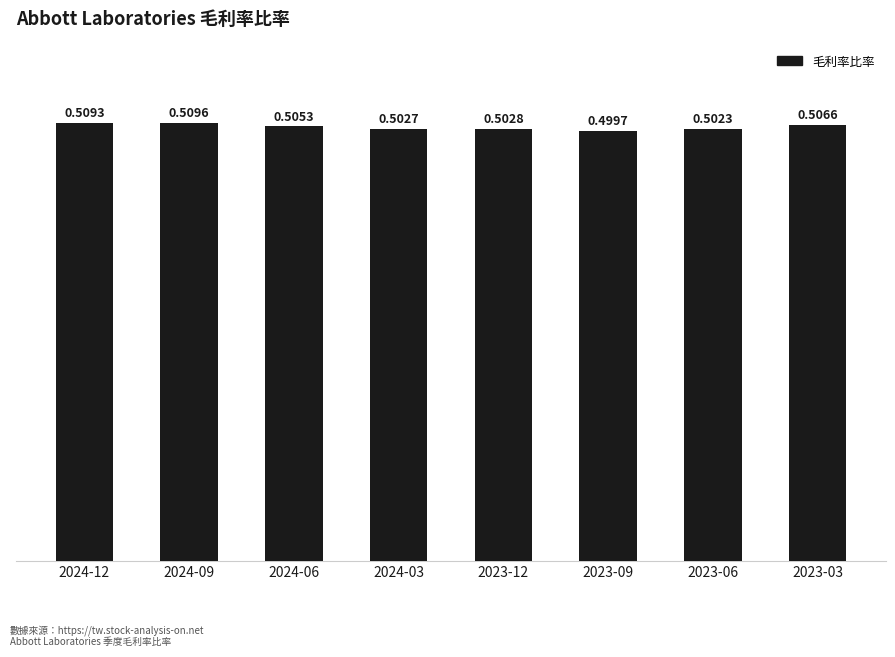

At which category does the chart reach its peak across all series?

2024-09